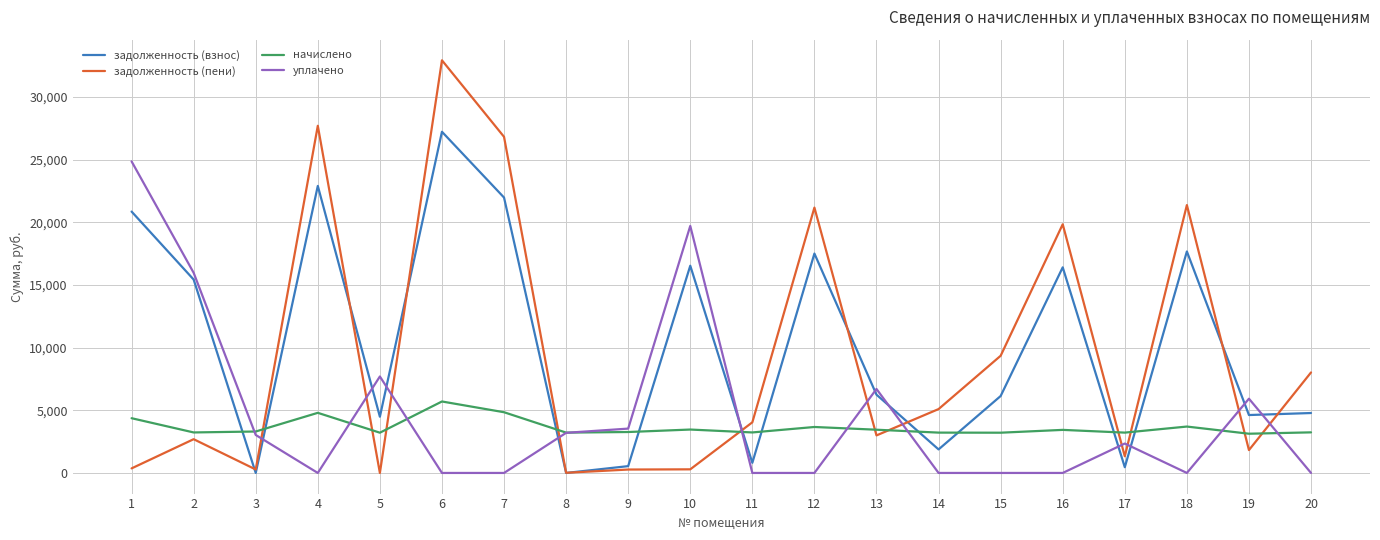

Which series changed the most between 10 and 17?

уплачено